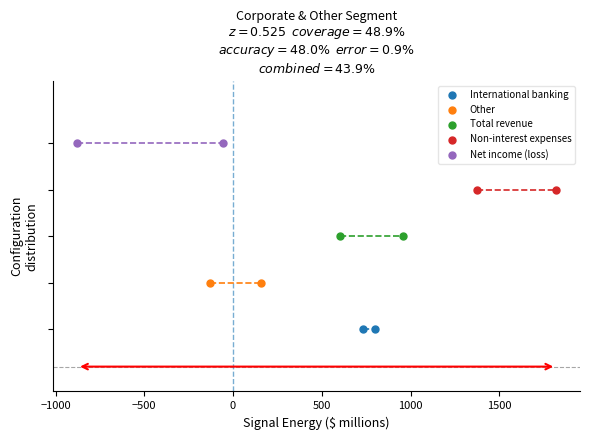

Which series contains the highest Y value?

Net income (loss)